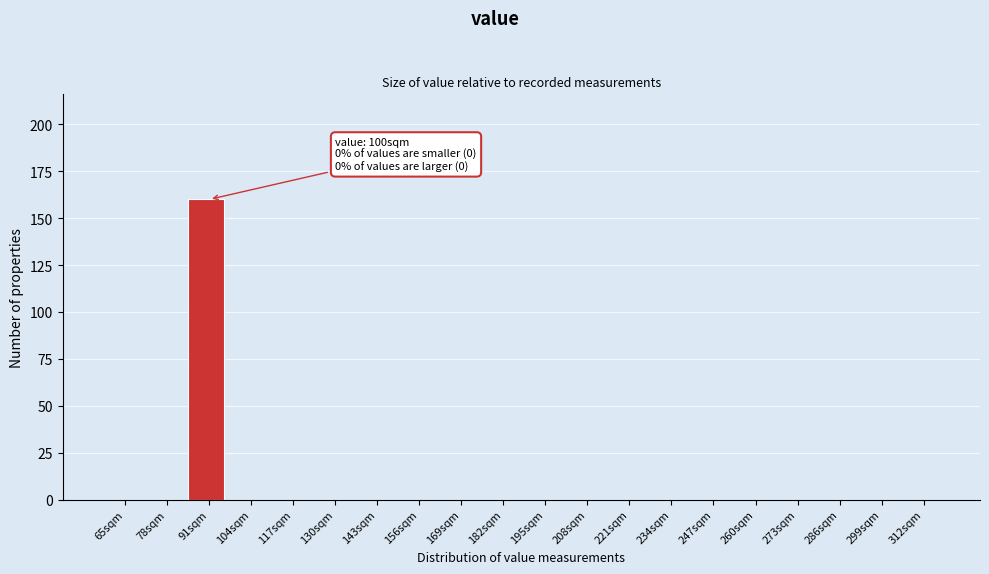

Reading left to right, extract all data points from this chart.

65sqm=0	78sqm=0	91sqm=160	104sqm=0	117sqm=0	130sqm=0	143sqm=0	156sqm=0	169sqm=0	182sqm=0	195sqm=0	208sqm=0	221sqm=0	234sqm=0	247sqm=0	260sqm=0	273sqm=0	286sqm=0	299sqm=0	312sqm=0